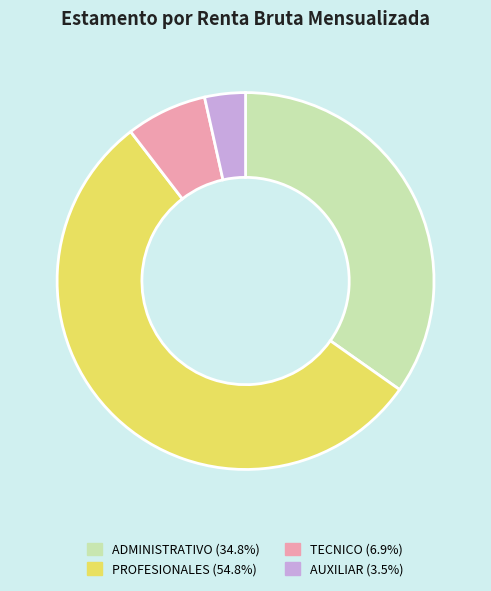

What is the ratio of the value at AUXILIAR (3.5%) to the value at TECNICO (6.9%)?

0.5